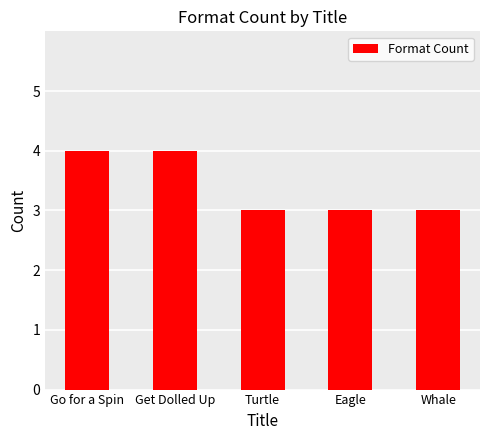

What is the label of the 1st bar from the left?

Go for a Spin